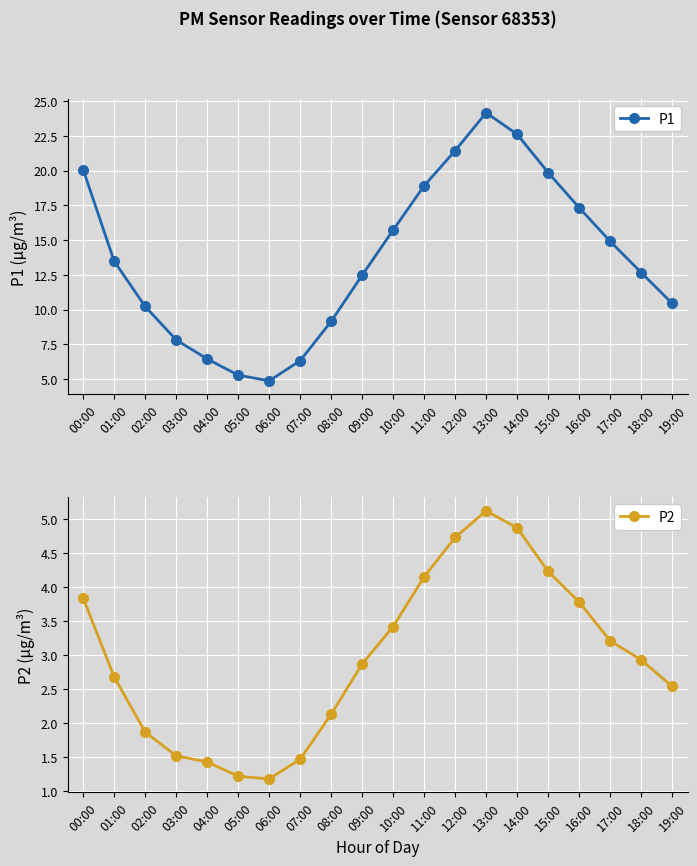

How many categories are shown in the chart?

20